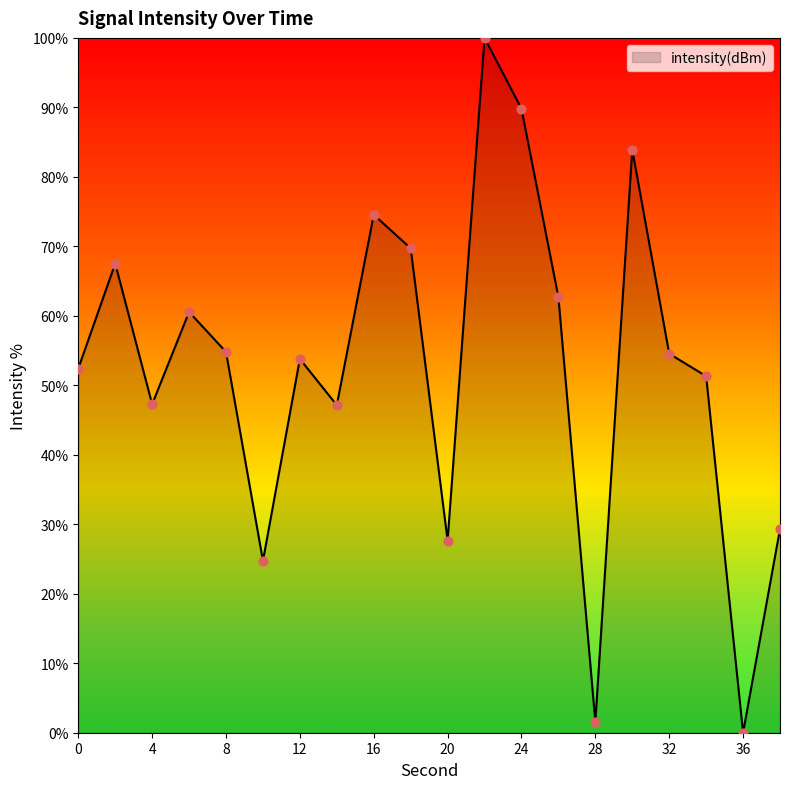

What is the difference between the maximum and minimum values?

100.0